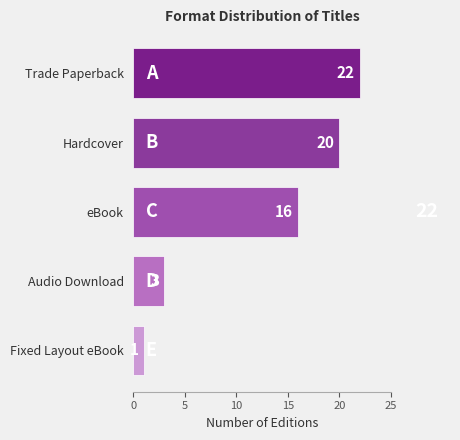

What is the difference between the maximum and minimum values?

21